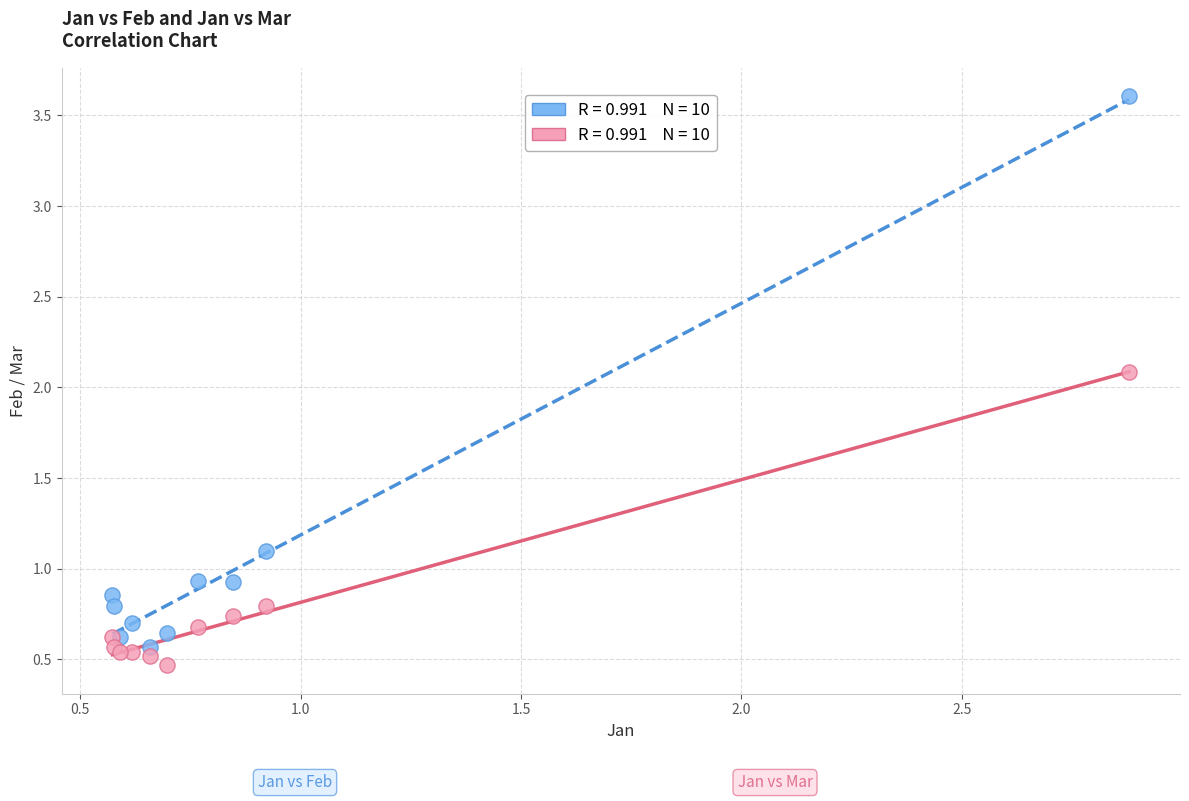

Across all series, what Y value is closest to 2?

2.1